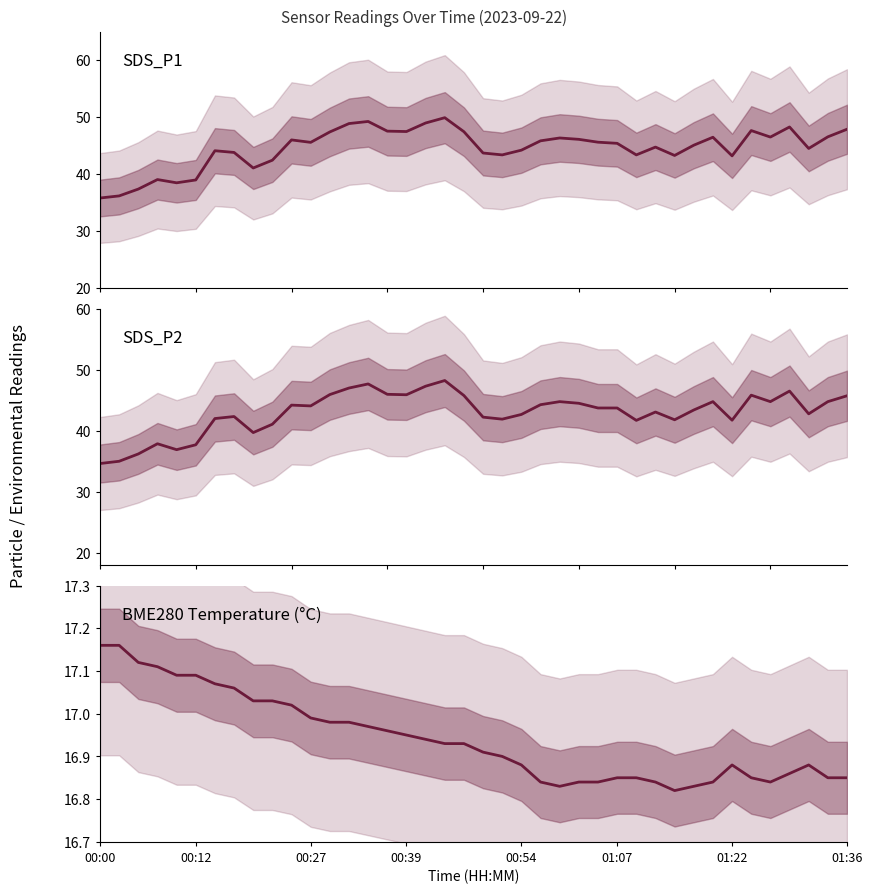

At which category is the sum across all series the highest?

18